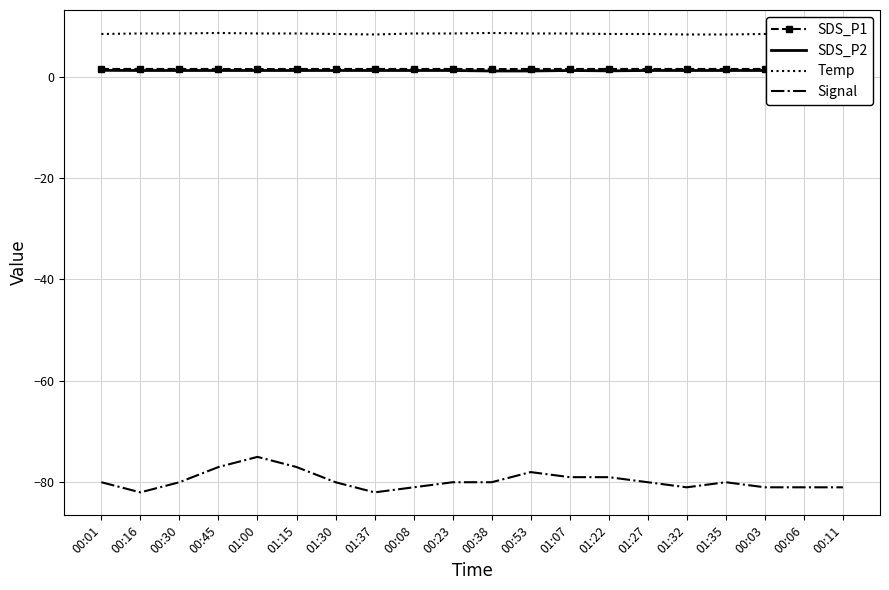

True or false: Temp and Signal cross at least once.

False